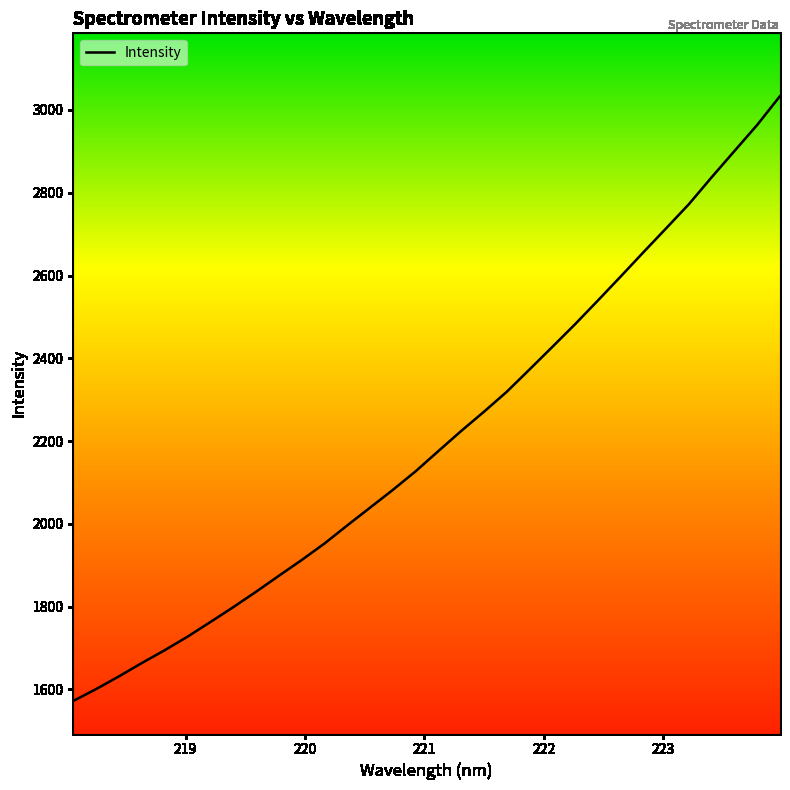

What is the difference between the maximum and second lowest values?

1432.6